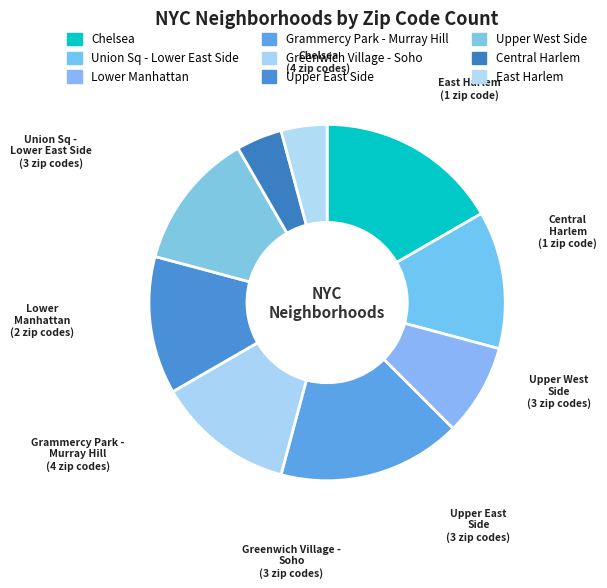

Count the number of slices in the pie.

9